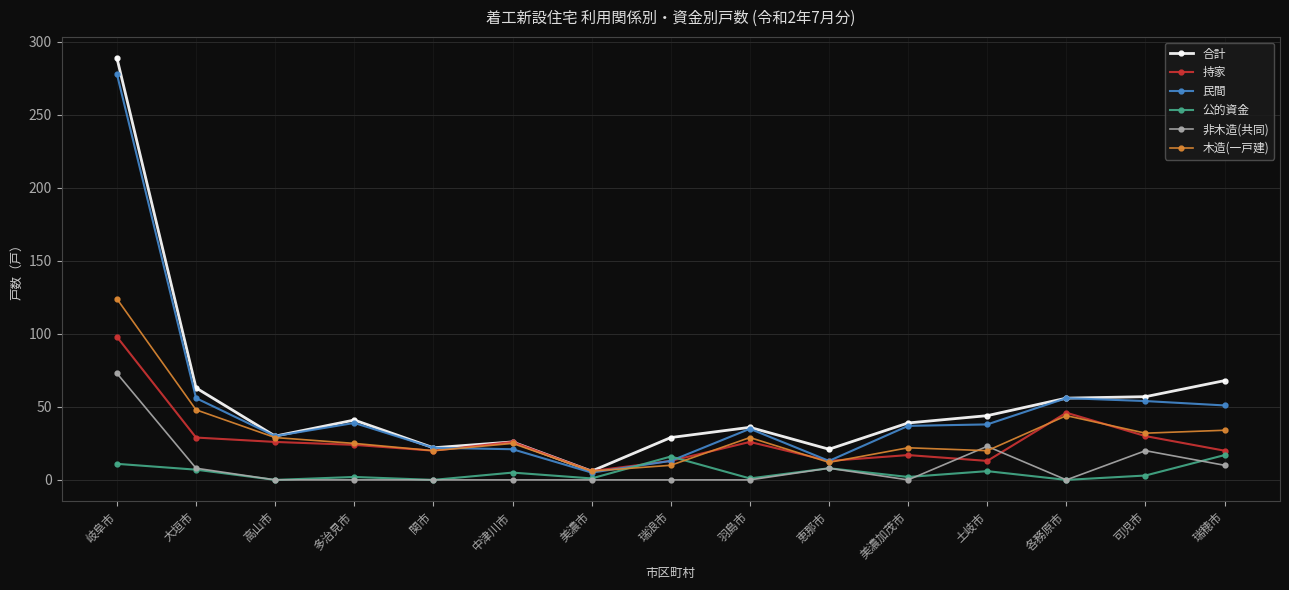

How many lines are shown in the chart?

6